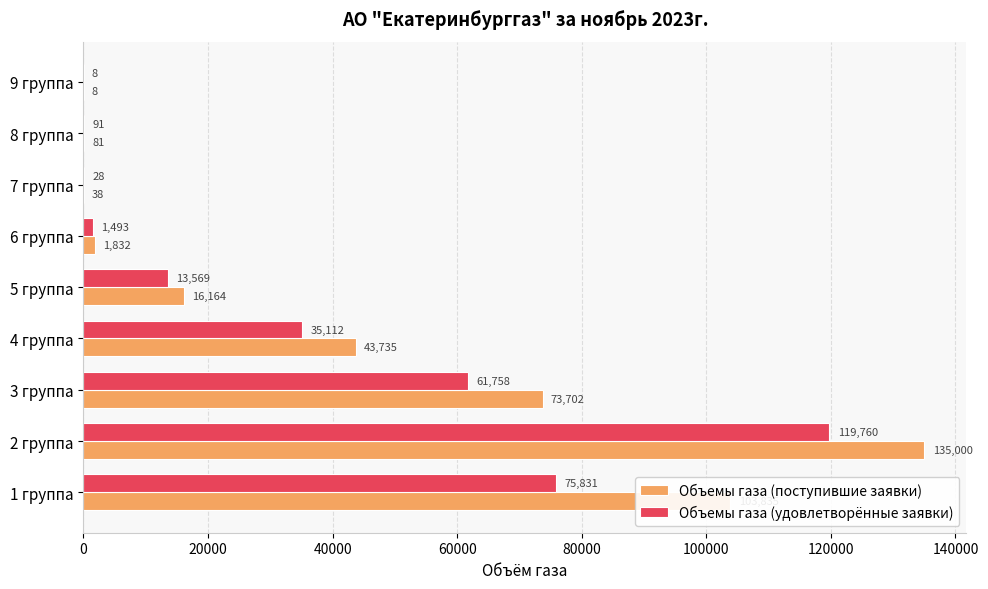

Read the Объемы газа (поступившие заявки) value at 2 группа.

135000.0